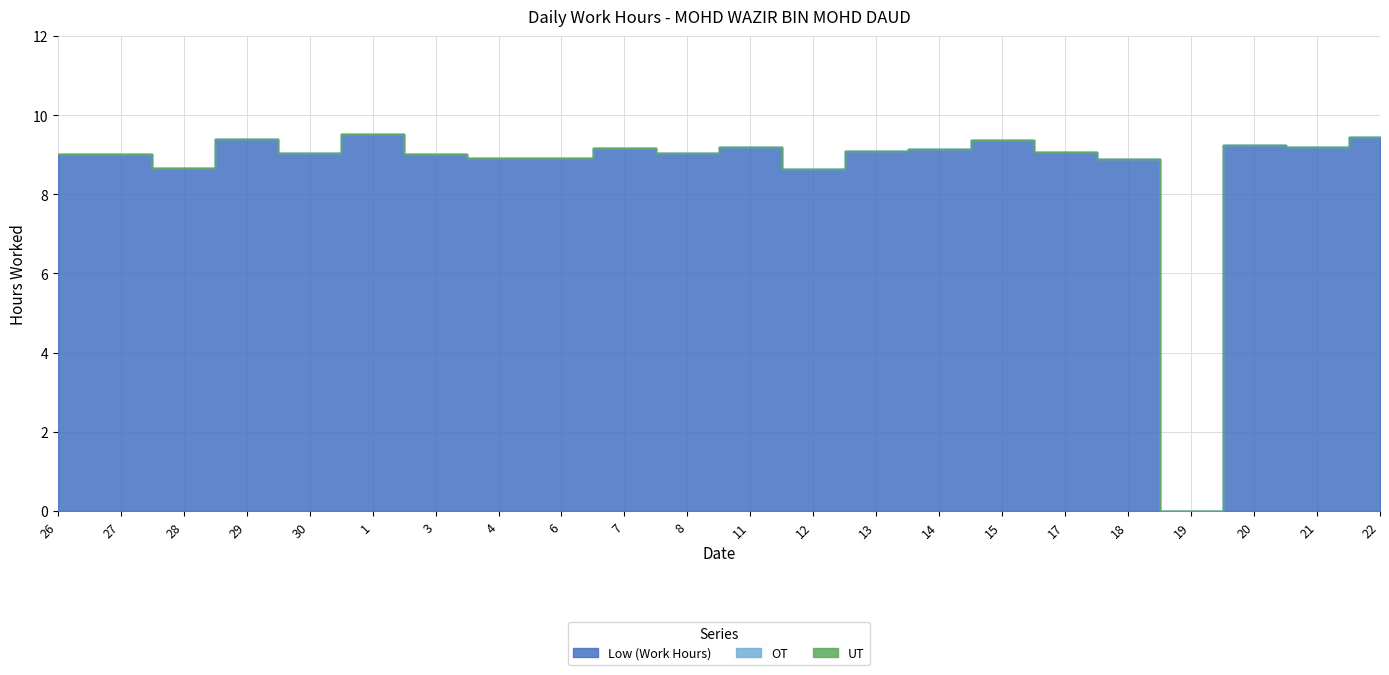

What is the label of the 4th point from the right?

19